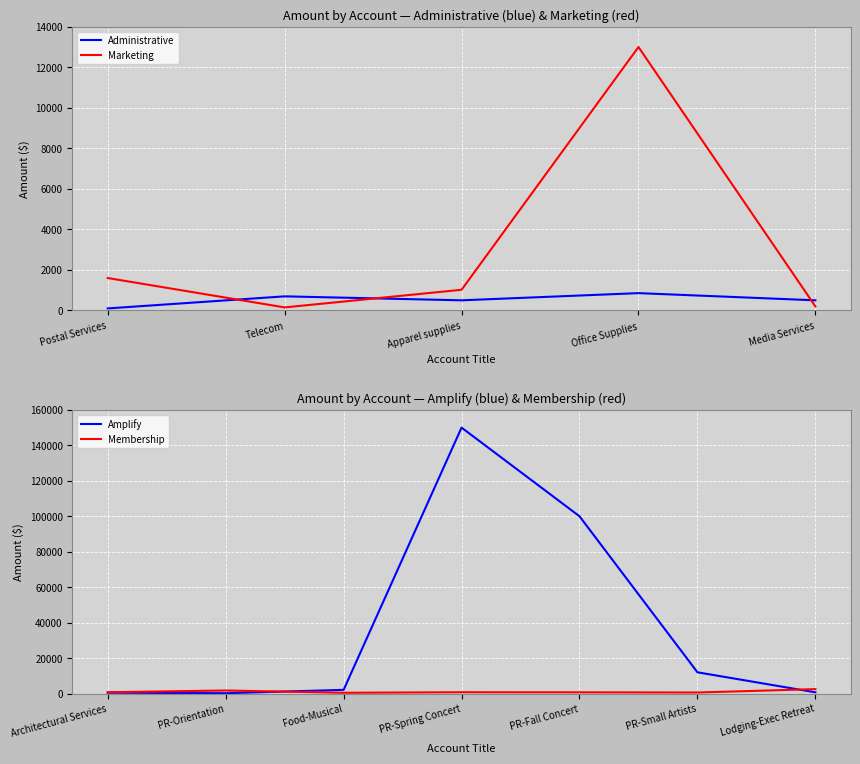

How many interior local valleys does the Marketing series have?

1